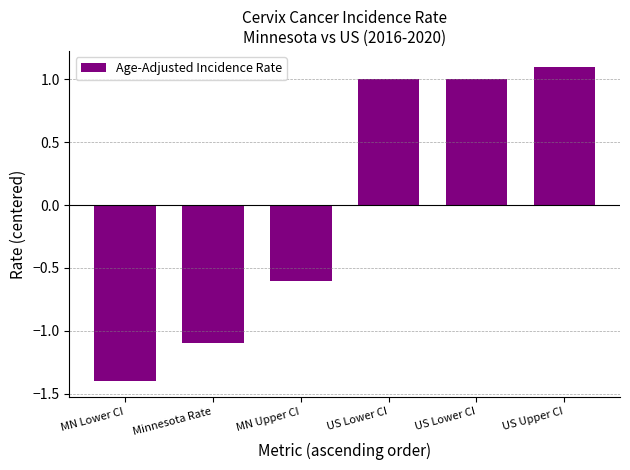

How many values are below 1?

3